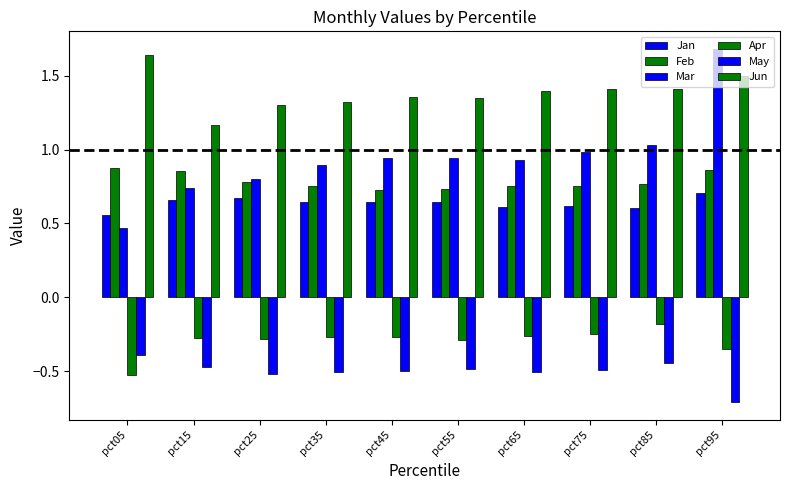

Does the chart contain stacked bars?

No